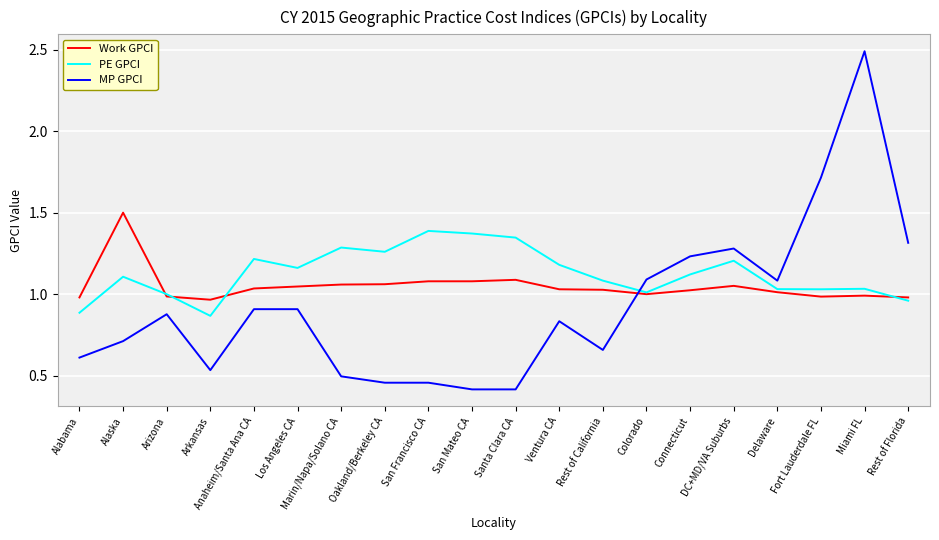

What is the total value across all series at Santa Clara CA?

2.9